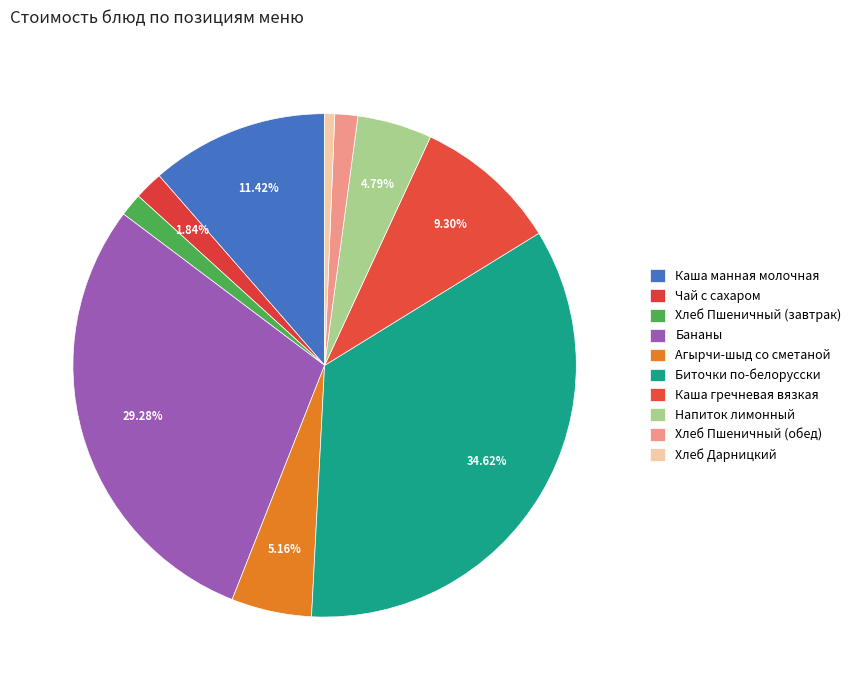

Is there any slice that represents more than half of the pie?

No